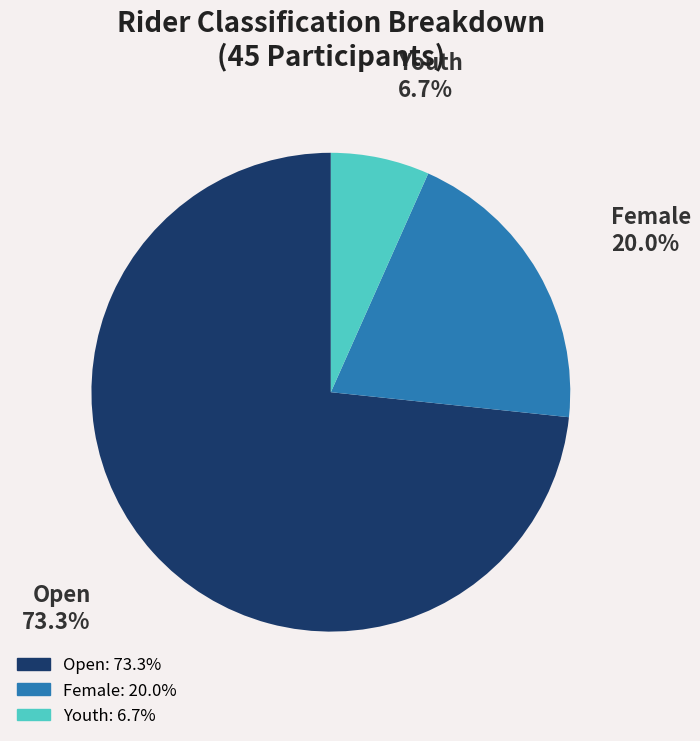

To the nearest percent, what percentage of the pie is Female?

20%